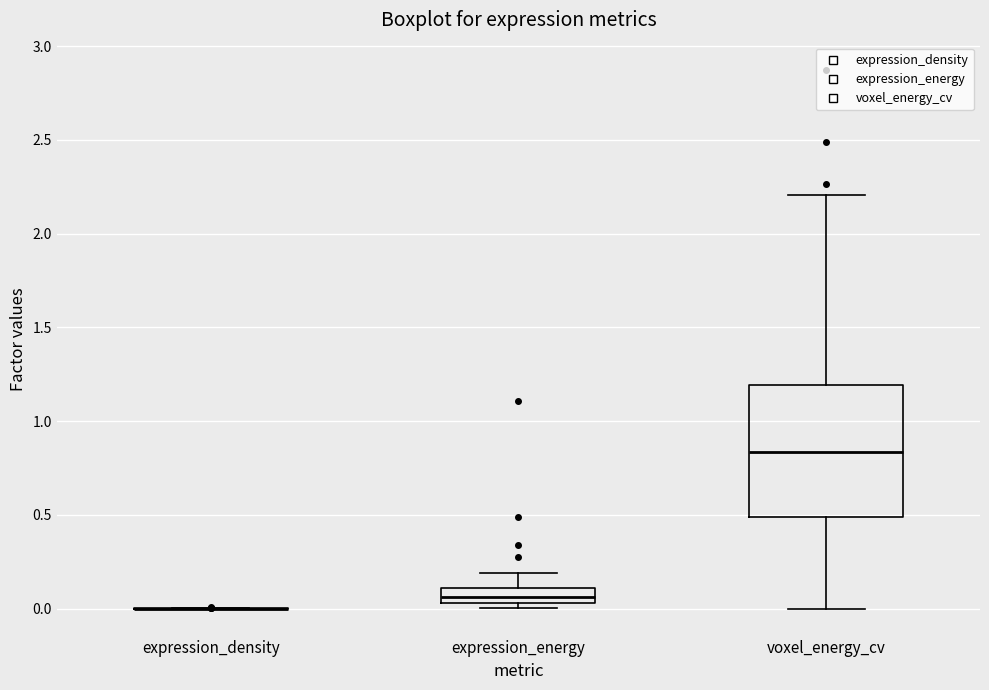

Which box is the tallest, from its lower edge to its upper edge?

voxel_energy_cv